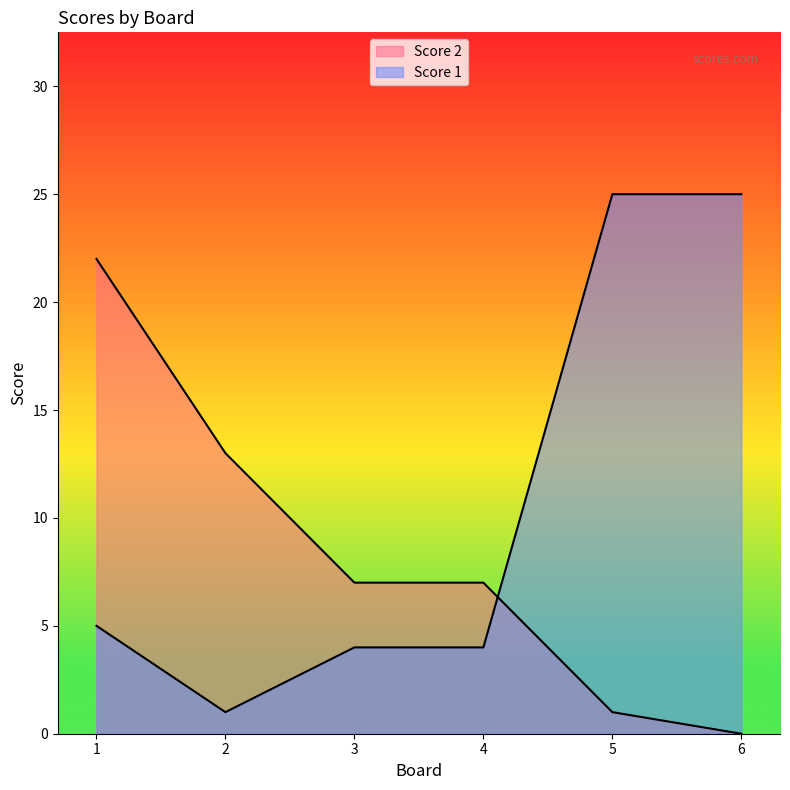

What is the sum of all Score 2 values?

50